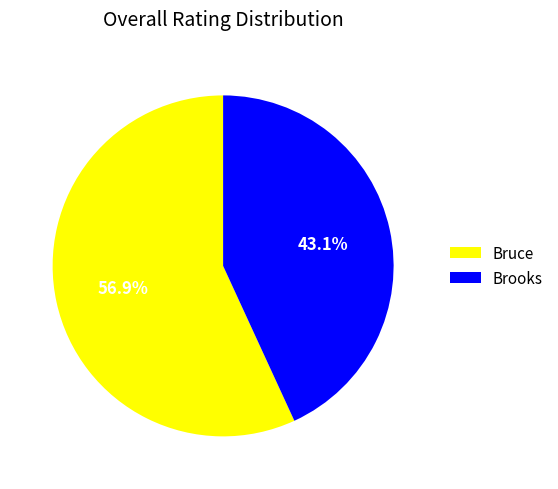

Which slice represents more than half of the pie?

Bruce